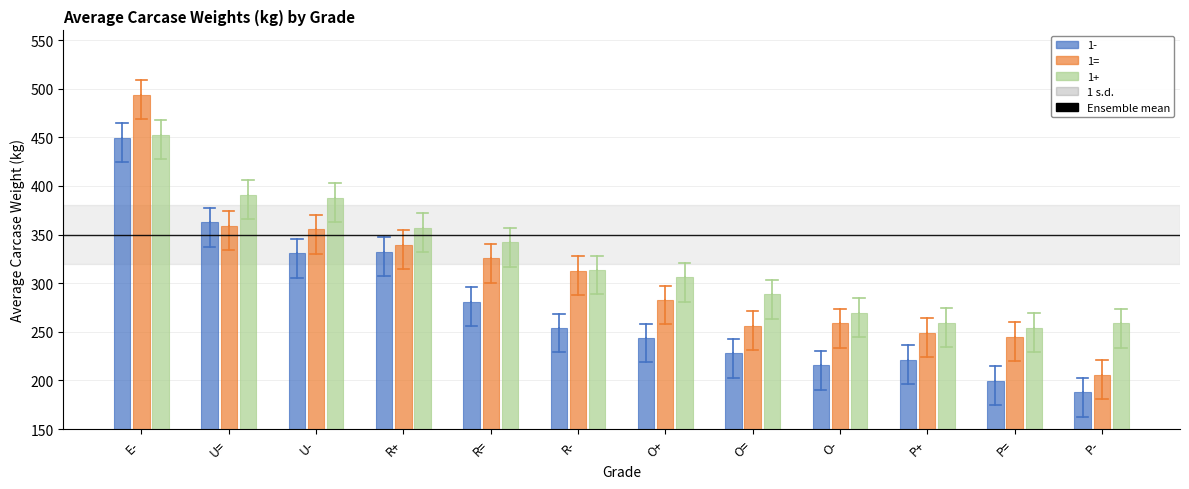

What is the difference between the maximum and minimum values in the 1+ series?

198.1